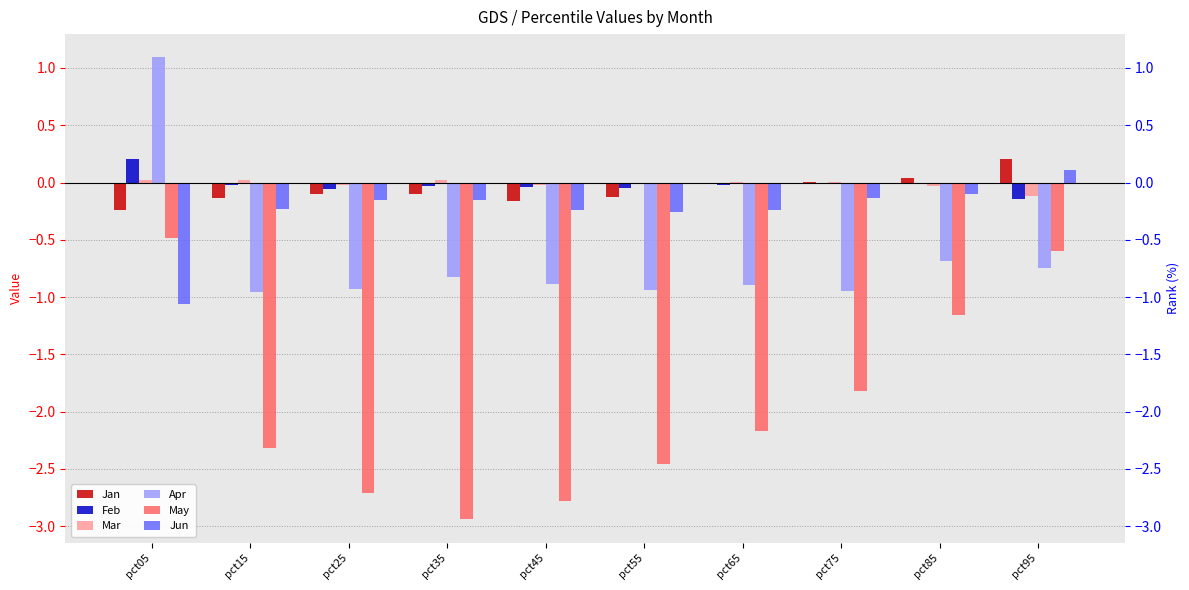

How many data points in Mar are above 0?

5